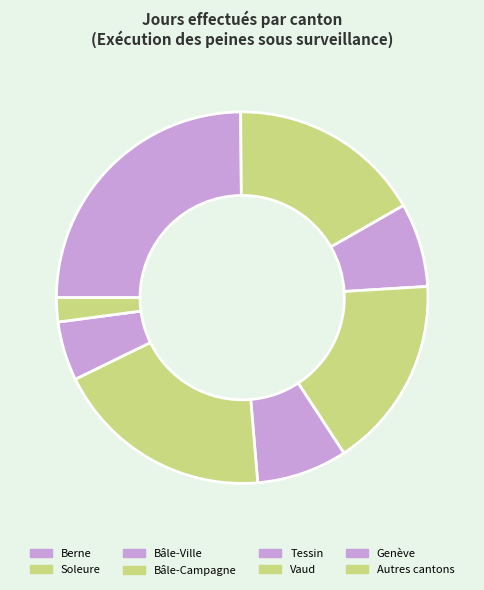

Does any single category account for the majority?

No